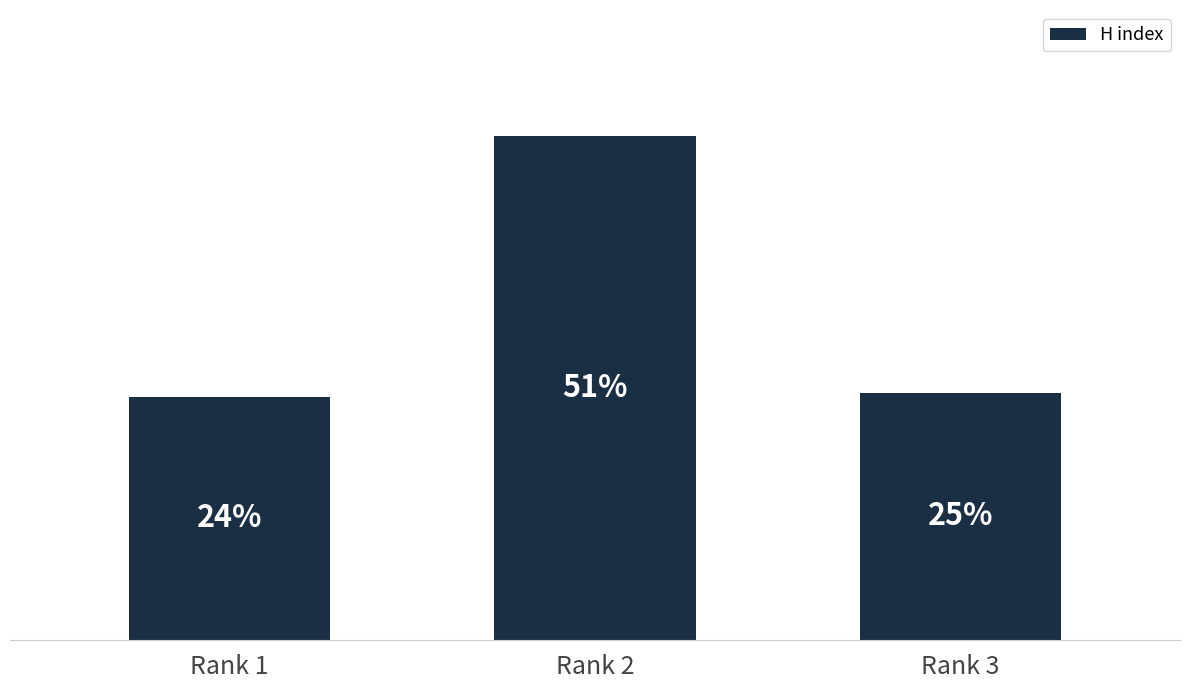

Does the chart contain stacked bars?

No